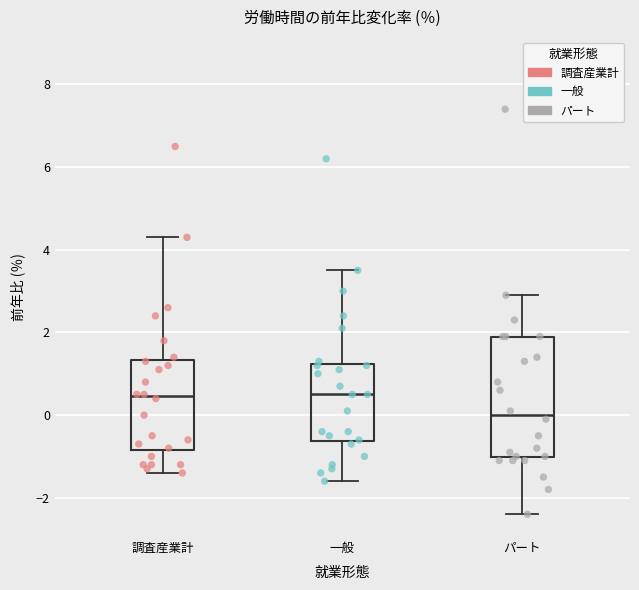

Comparing the boxes themselves (not the whiskers), which one is the tallest?

パート